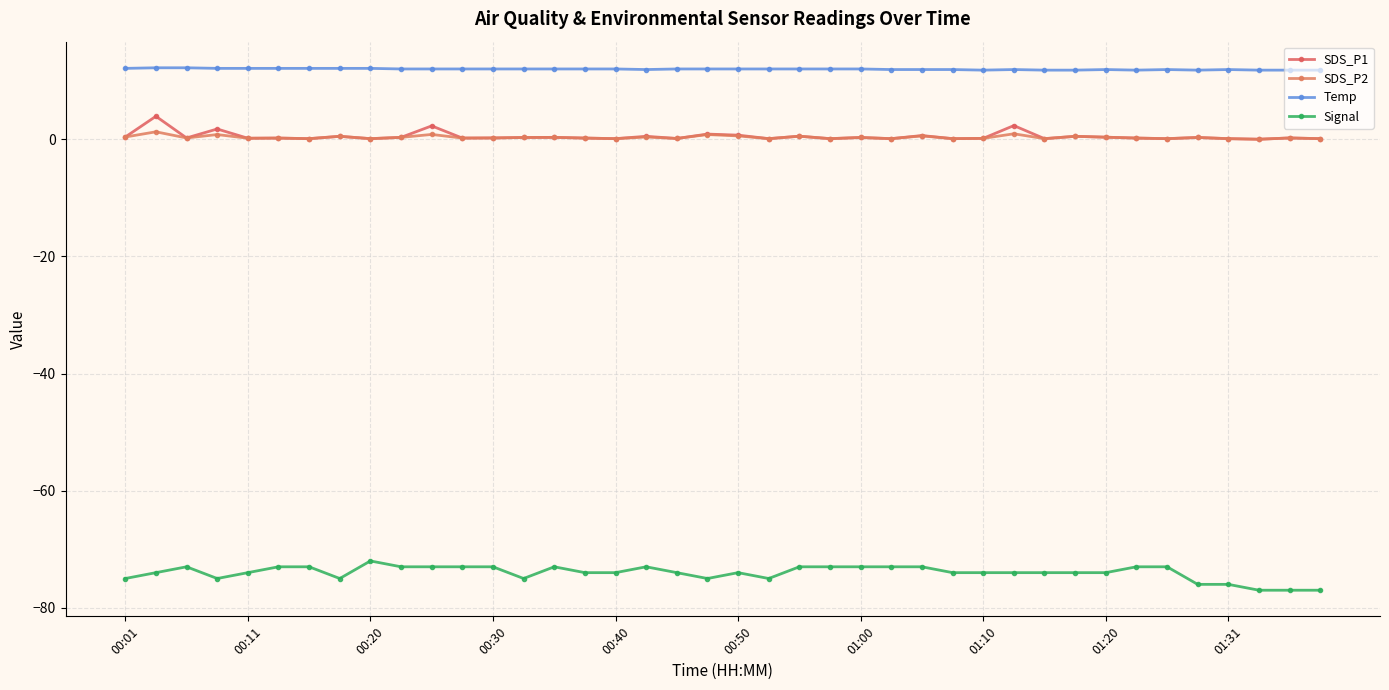

How many interior local peaks does the SDS_P1 series have?

15